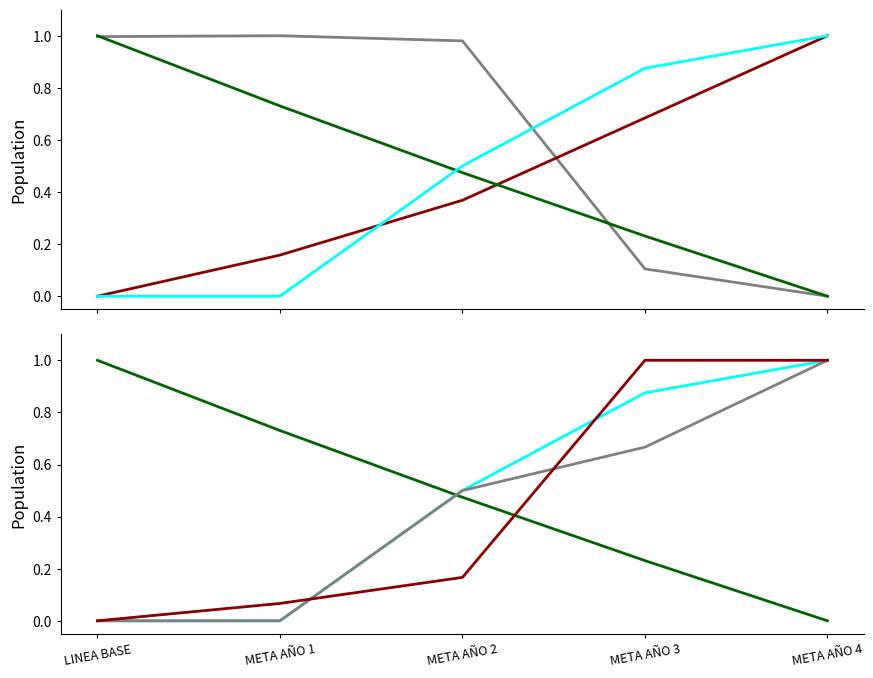

Which series changed the most between LINEA BASE and META AÑO 2?

INDICE PERDIDAS (norm)